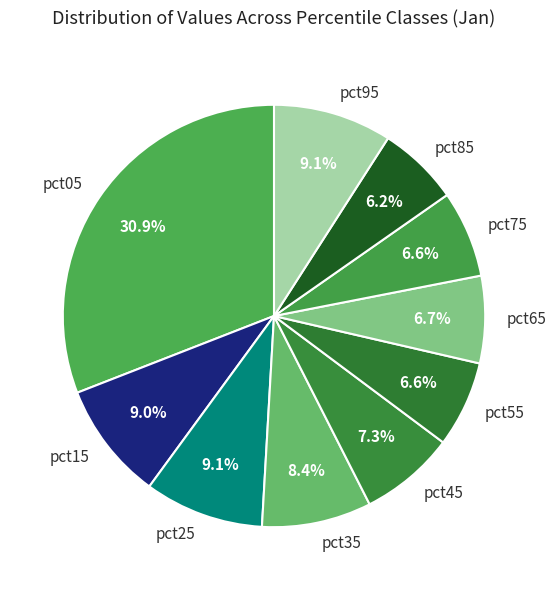

To the nearest percent, what percentage of the pie is pct85?

6%